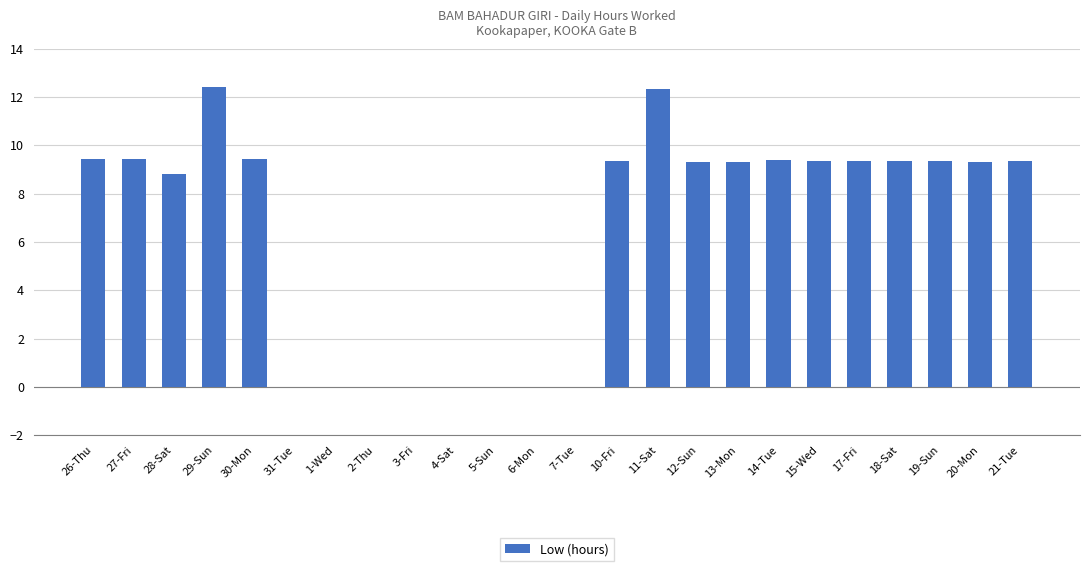

Where is the data nearest to the value 6?

28-Sat